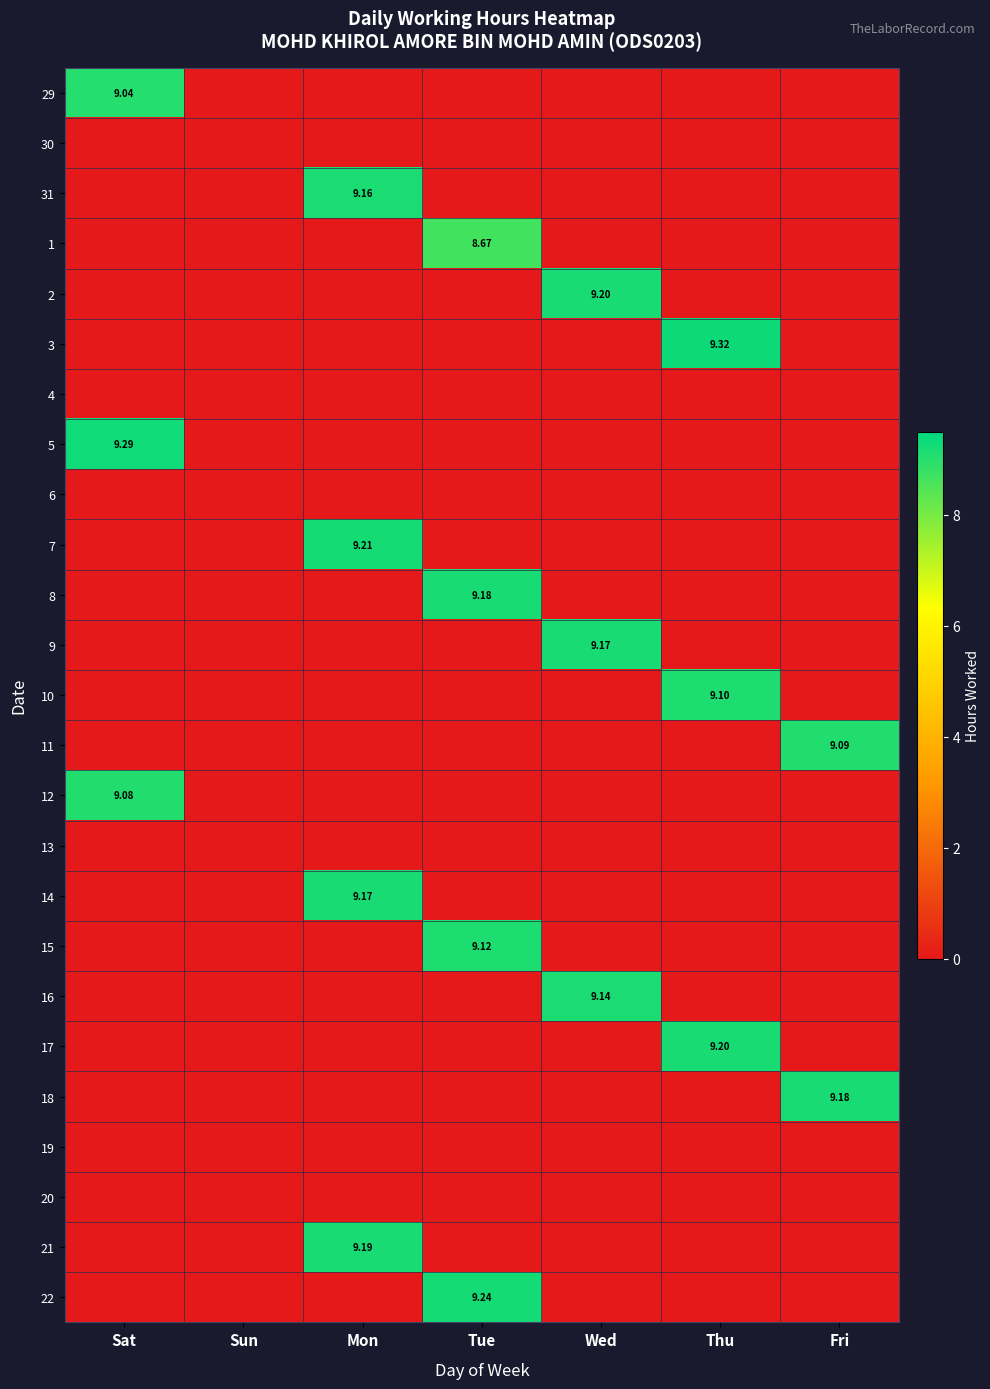

At which category does the chart reach its peak across all series?

Thu